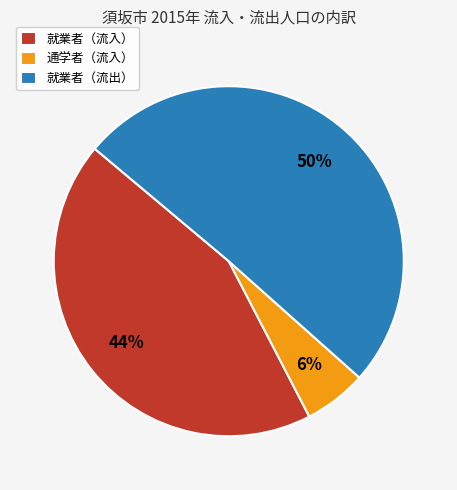

To the nearest percent, what is the combined percentage of 就業者（流出） and 通学者（流入）?

56%